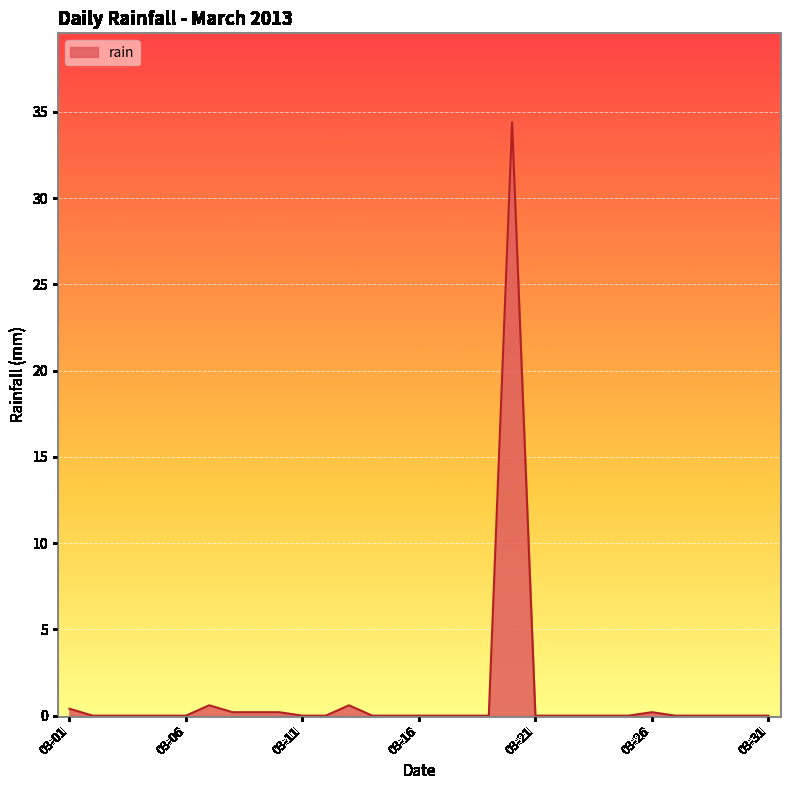

What is the difference between the maximum and minimum values?

34.4